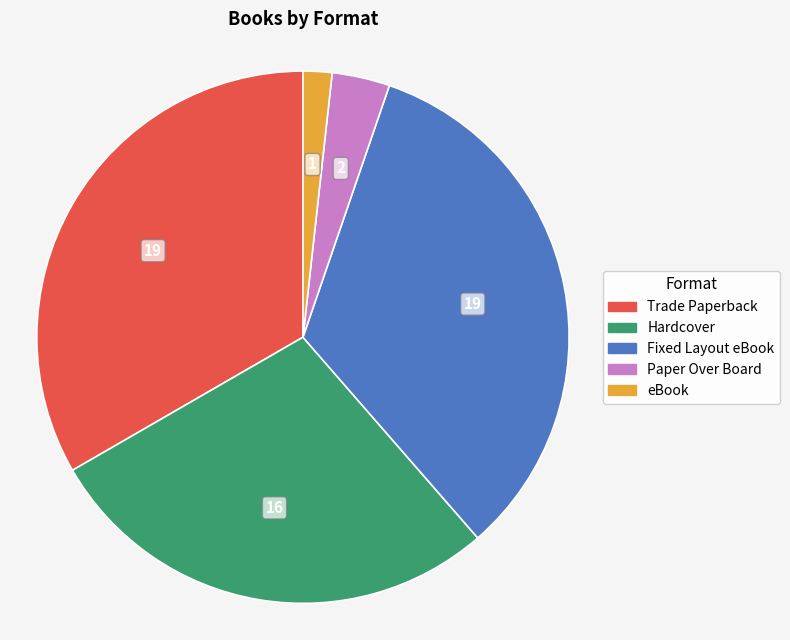

Is there a majority slice in this chart?

No